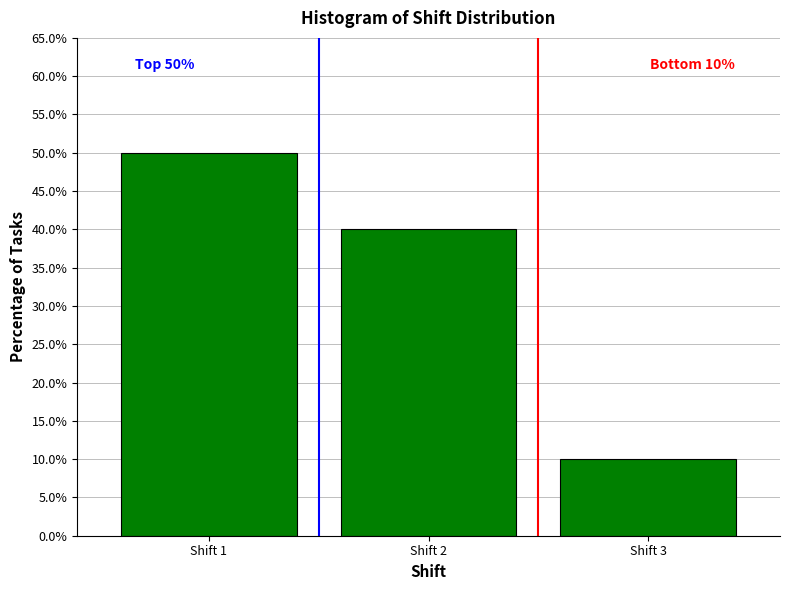

Reading right to left, extract all data points from this chart.

Shift 3=10	Shift 2=40	Shift 1=50